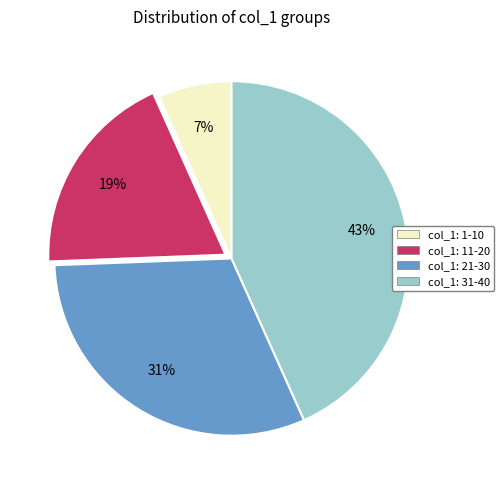

To the nearest percent, what is the average slice percentage?

25%